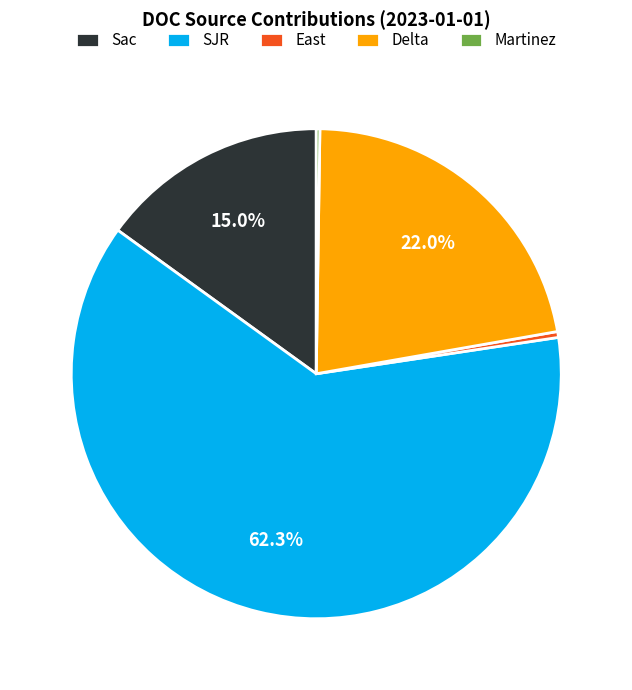

Which category has the biggest portion of the pie?

SJR